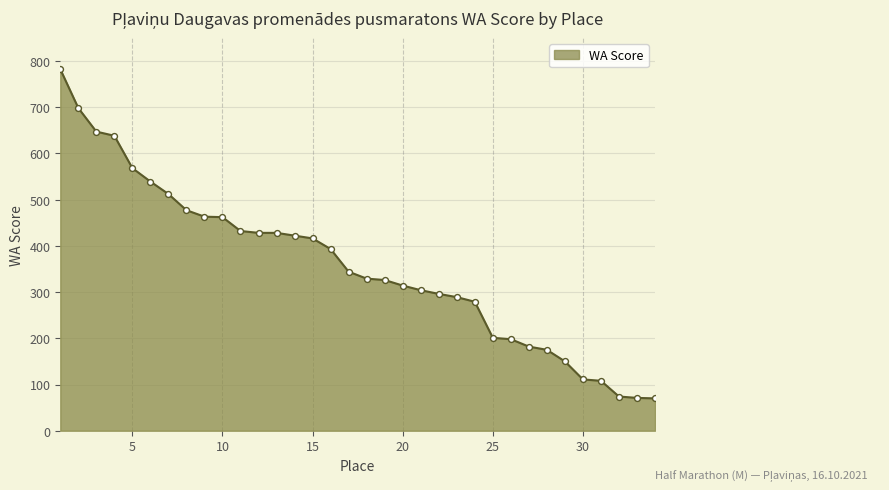

What is the difference between the maximum and minimum values?

712